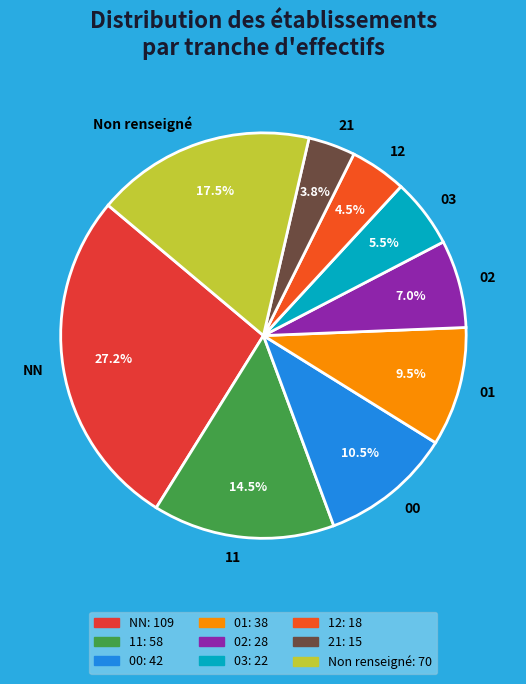

To the nearest percent, what is the difference between the largest and smallest slice percentages?

23%